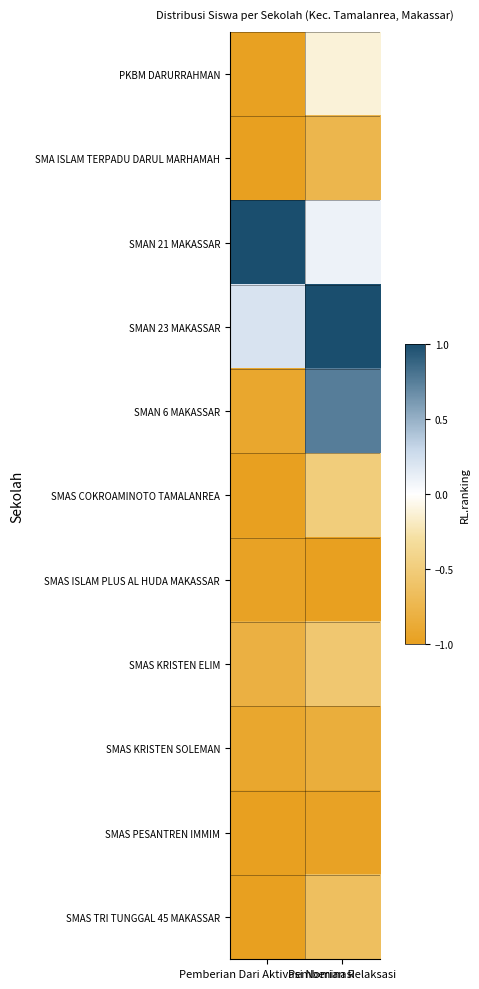

Reading right to left, what are all the values shown in this chart?

PKBM DARURRAHMAN: Pemberian Relaksasi=-0.1	Pemberian Dari Aktivasi Nominasi=-1.0
SMA ISLAM TERPADU DARUL MARHAMAH: Pemberian Relaksasi=-0.8	Pemberian Dari Aktivasi Nominasi=-1.0
SMAN 21 MAKASSAR: Pemberian Relaksasi=0.1	Pemberian Dari Aktivasi Nominasi=1.0
SMAN 23 MAKASSAR: Pemberian Relaksasi=1.0	Pemberian Dari Aktivasi Nominasi=0.2
SMAN 6 MAKASSAR: Pemberian Relaksasi=0.8	Pemberian Dari Aktivasi Nominasi=-0.9
SMAS COKROAMINOTO TAMALANREA: Pemberian Relaksasi=-0.5	Pemberian Dari Aktivasi Nominasi=-1.0
SMAS ISLAM PLUS AL HUDA MAKASSAR: Pemberian Relaksasi=-1.0	Pemberian Dari Aktivasi Nominasi=-1.0
SMAS KRISTEN ELIM: Pemberian Relaksasi=-0.6	Pemberian Dari Aktivasi Nominasi=-0.8
SMAS KRISTEN SOLEMAN: Pemberian Relaksasi=-0.8	Pemberian Dari Aktivasi Nominasi=-0.9
SMAS PESANTREN IMMIM: Pemberian Relaksasi=-1.0	Pemberian Dari Aktivasi Nominasi=-1.0
SMAS TRI TUNGGAL 45 MAKASSAR: Pemberian Relaksasi=-0.7	Pemberian Dari Aktivasi Nominasi=-1.0